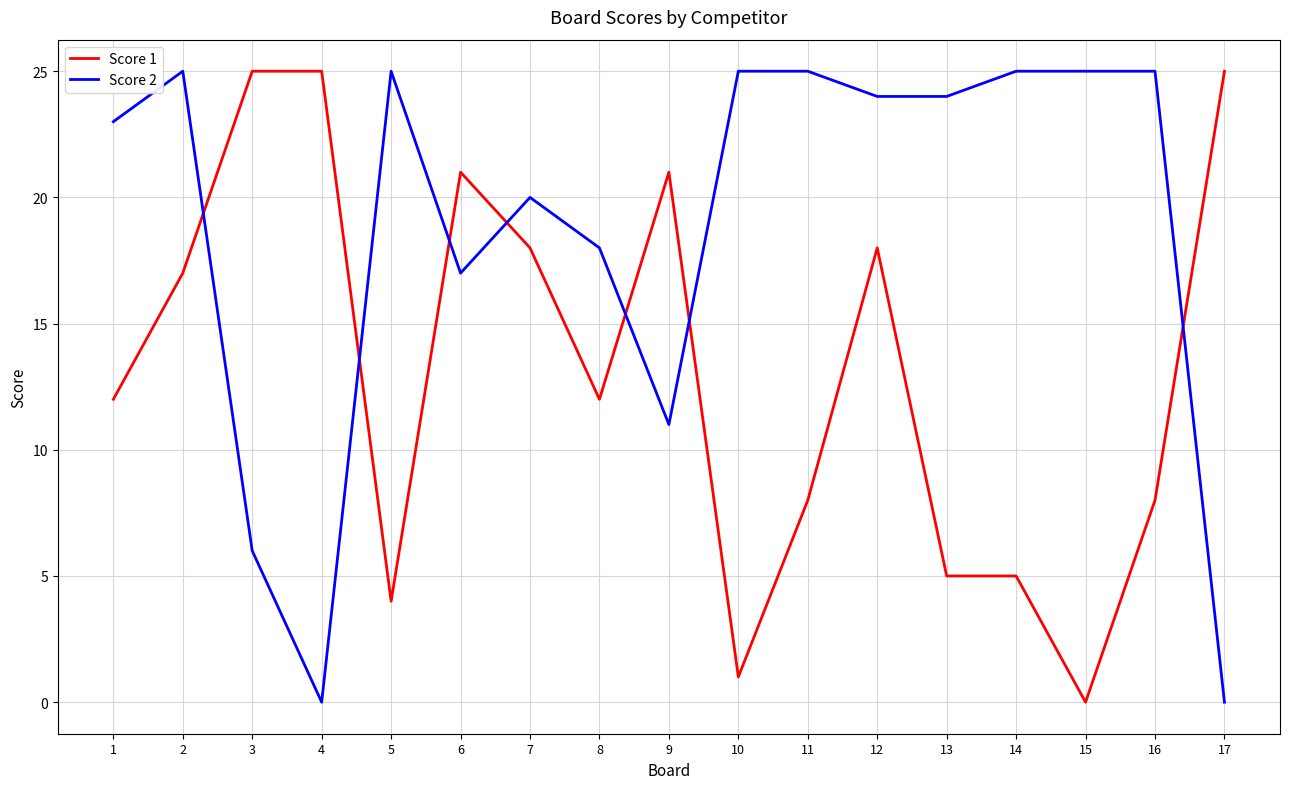

What is the greatest value displayed?

25